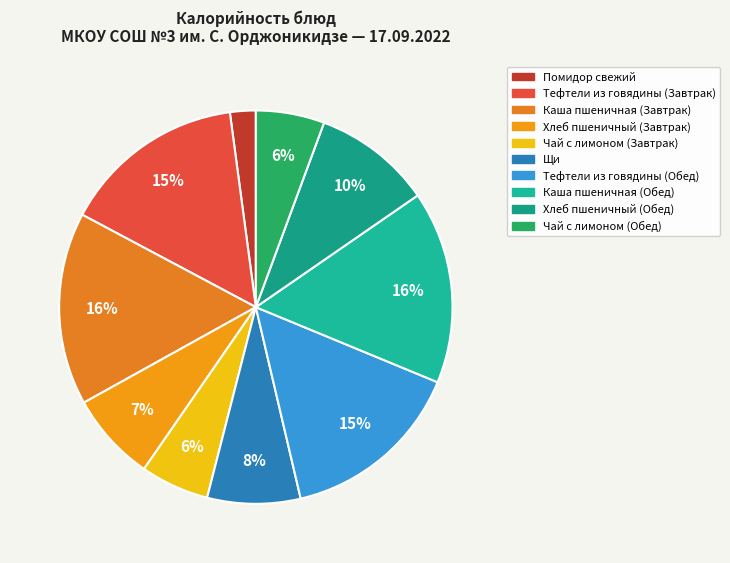

Does Хлеб пшеничный (Завтрак) represent more than half of the total?

No